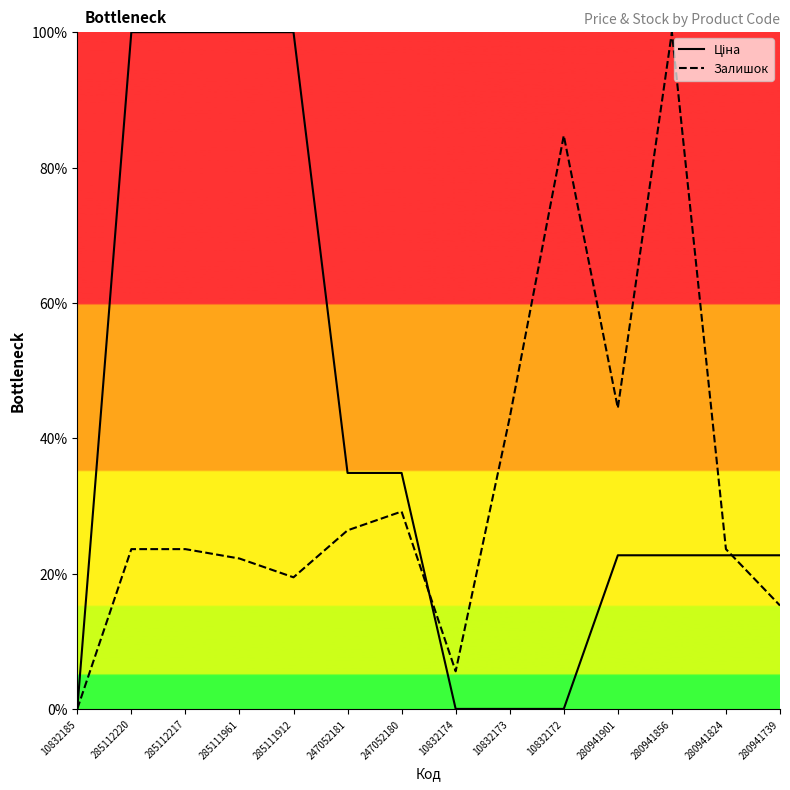

The Залишок series shows 29.2 at 247052180. True or false?

True